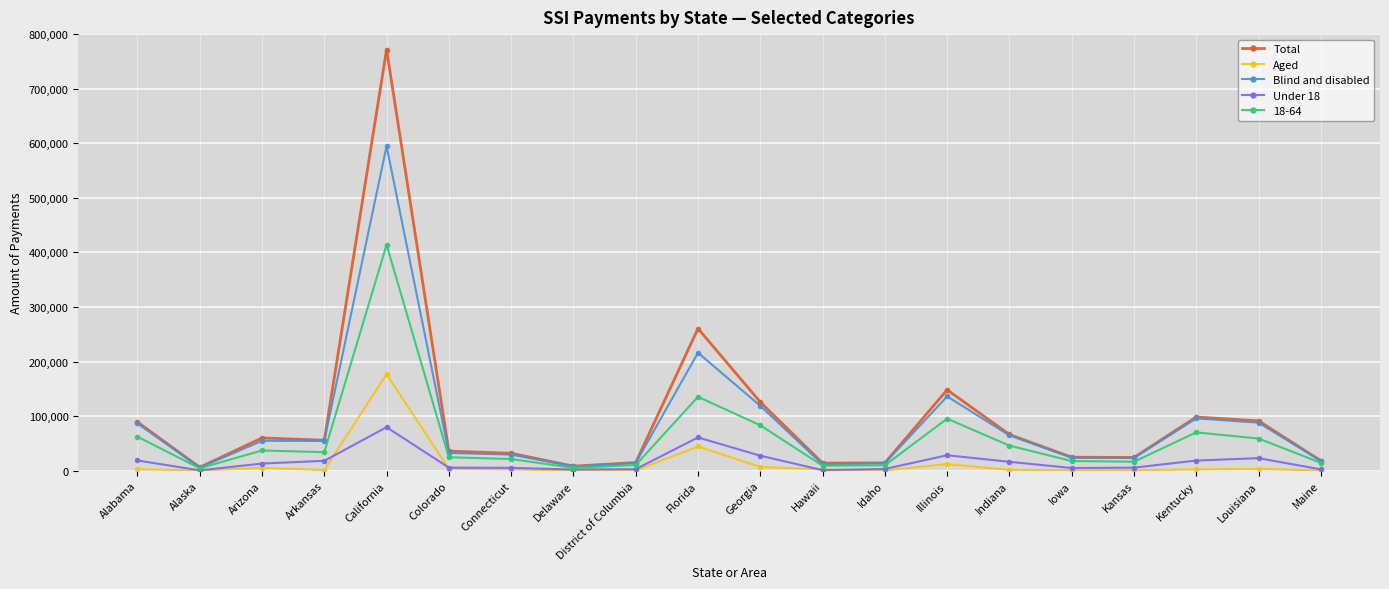

At which label does Blind and disabled reach its peak?

California